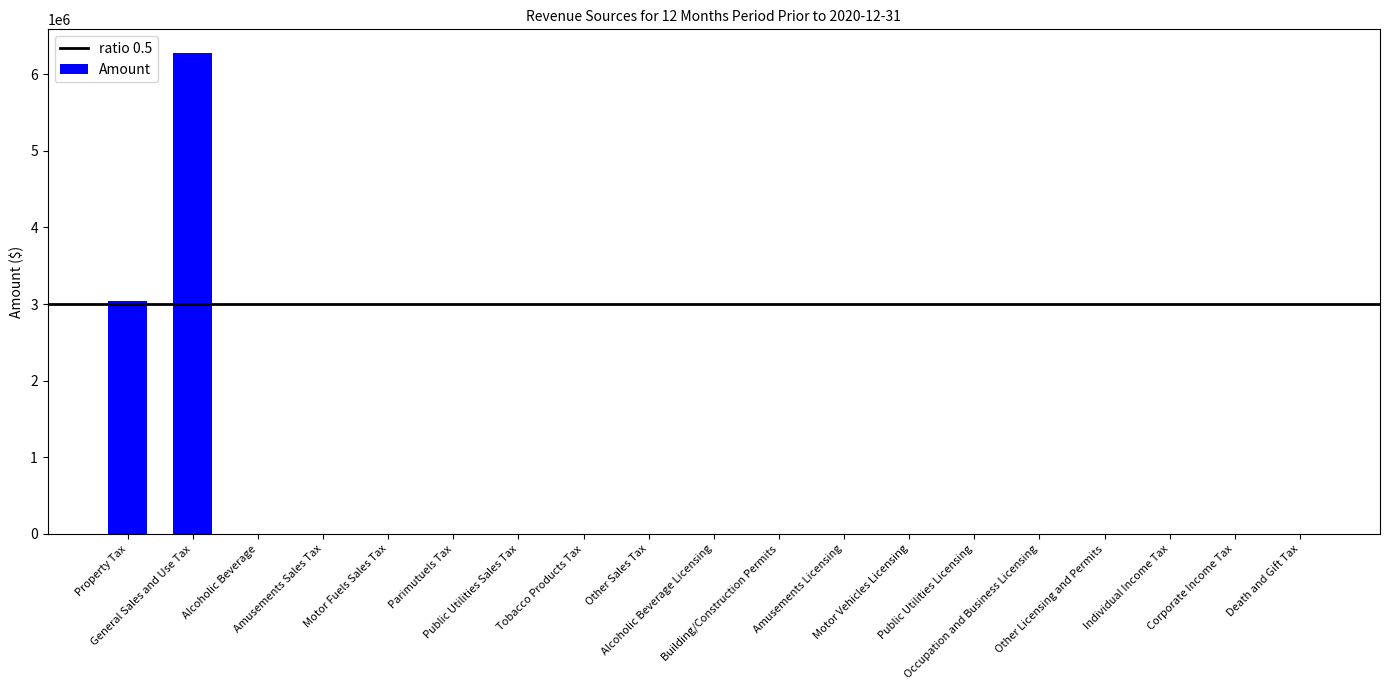

What is the sum of all values?

9314796.0